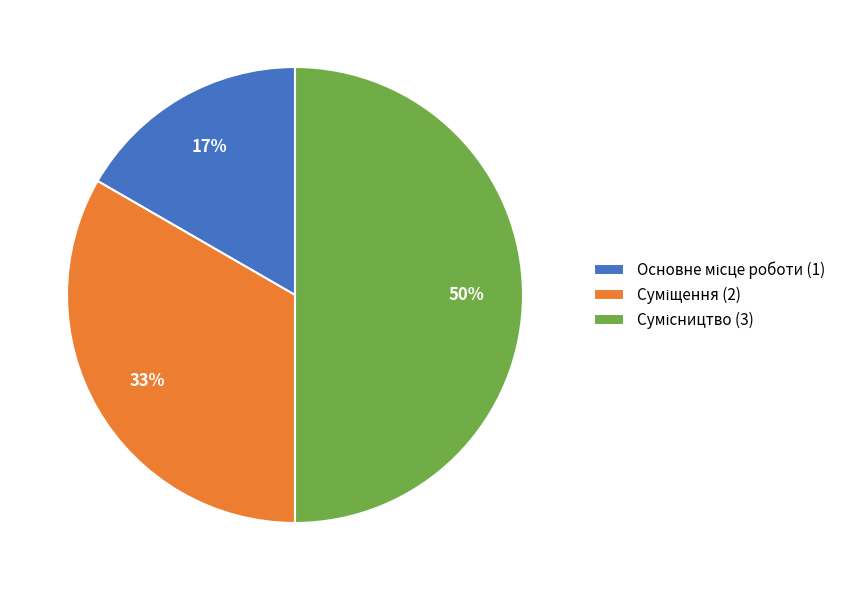

To the nearest percent, what is the average slice percentage?

33%